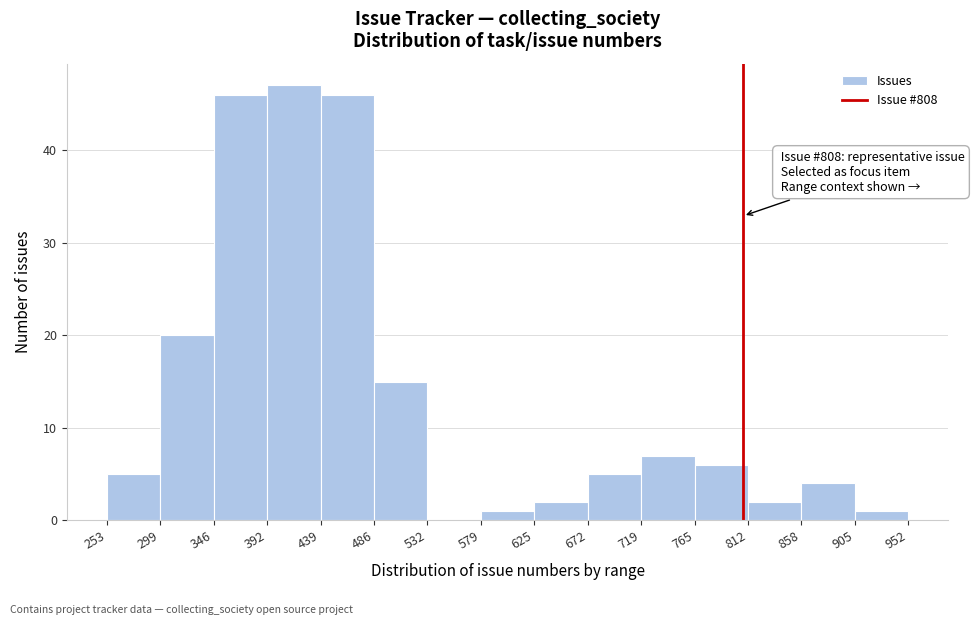

Which range on the x-axis has the tallest bar?

392 to 439